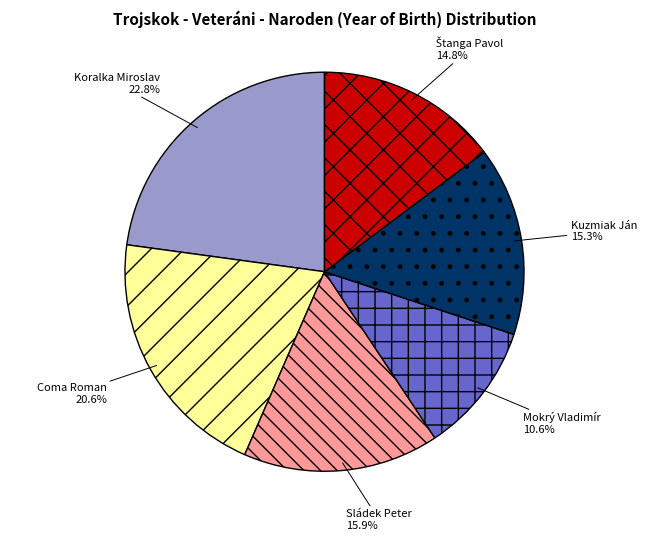

Is there any slice that represents more than half of the pie?

No